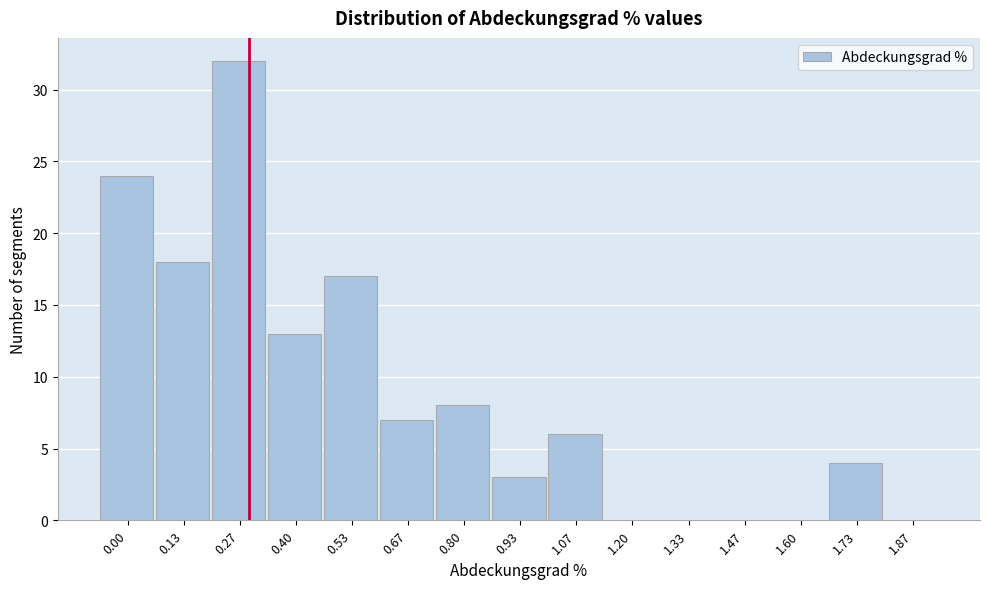

Reading right to left, extract all data points from this chart.

1.87=0	1.73=4	1.60=0	1.47=0	1.33=0	1.20=0	1.07=6	0.93=3	0.80=8	0.67=7	0.53=17	0.40=13	0.27=32	0.13=18	0.00=24